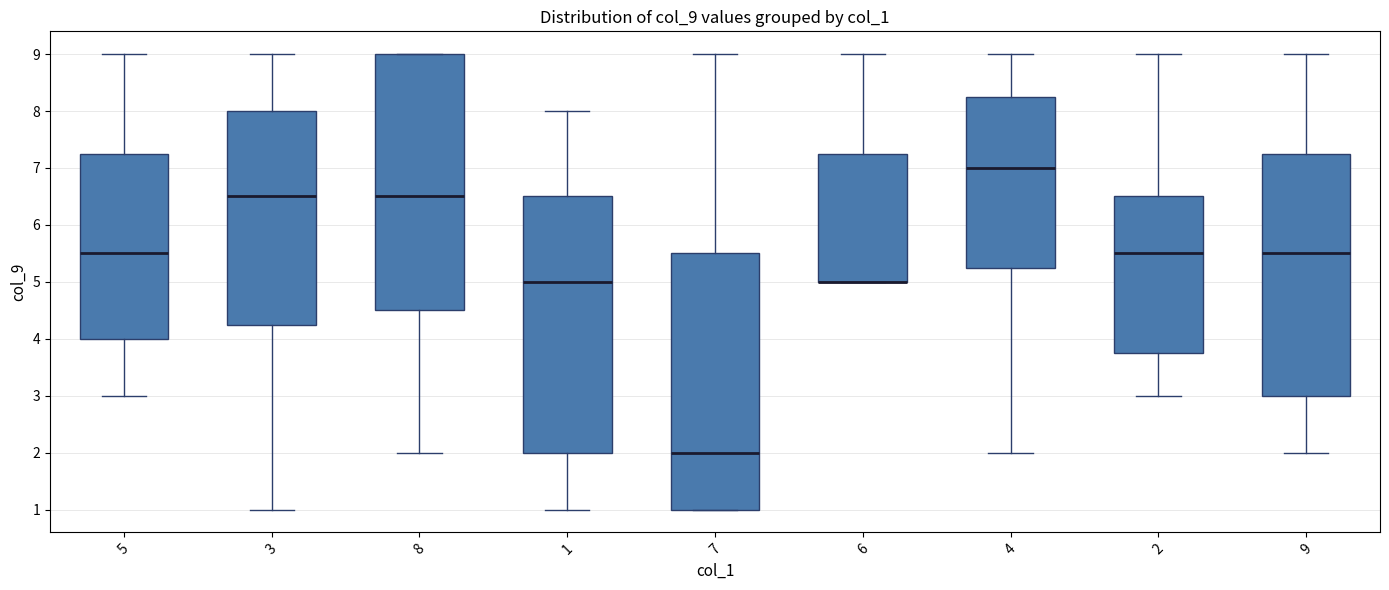

Where is the lower edge of the box at x = 3 on the y-axis? The values are not printed on the chart, so give them approximately, as read against the axis.

4.3